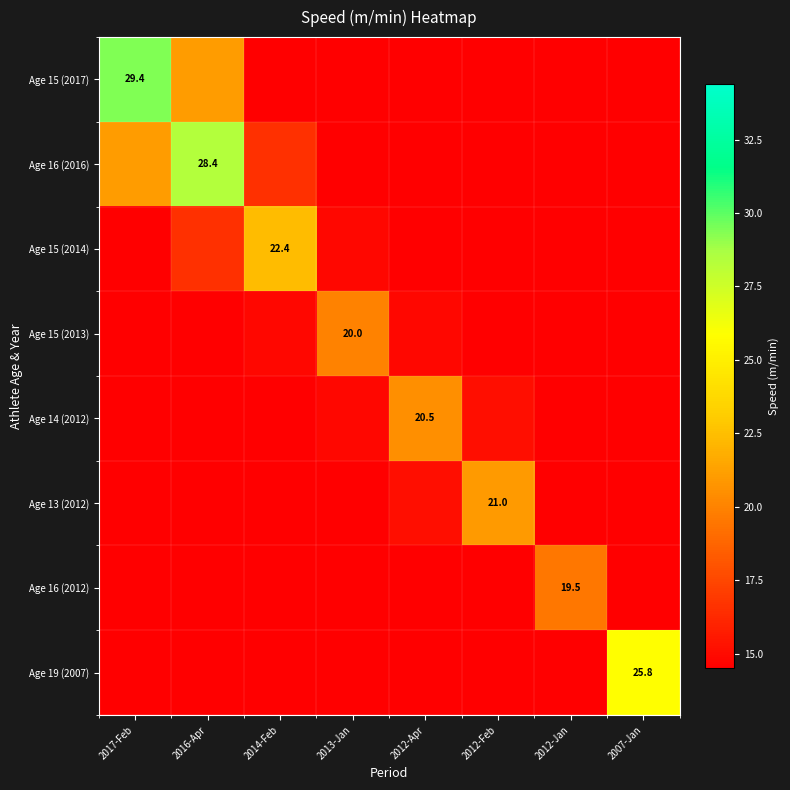

Rank the series by their maximum value, from lowest to highest.

Age 16 (2012), Age 15 (2013), Age 14 (2012), Age 13 (2012), Age 15 (2014), Age 19 (2007), Age 16 (2016), Age 15 (2017)